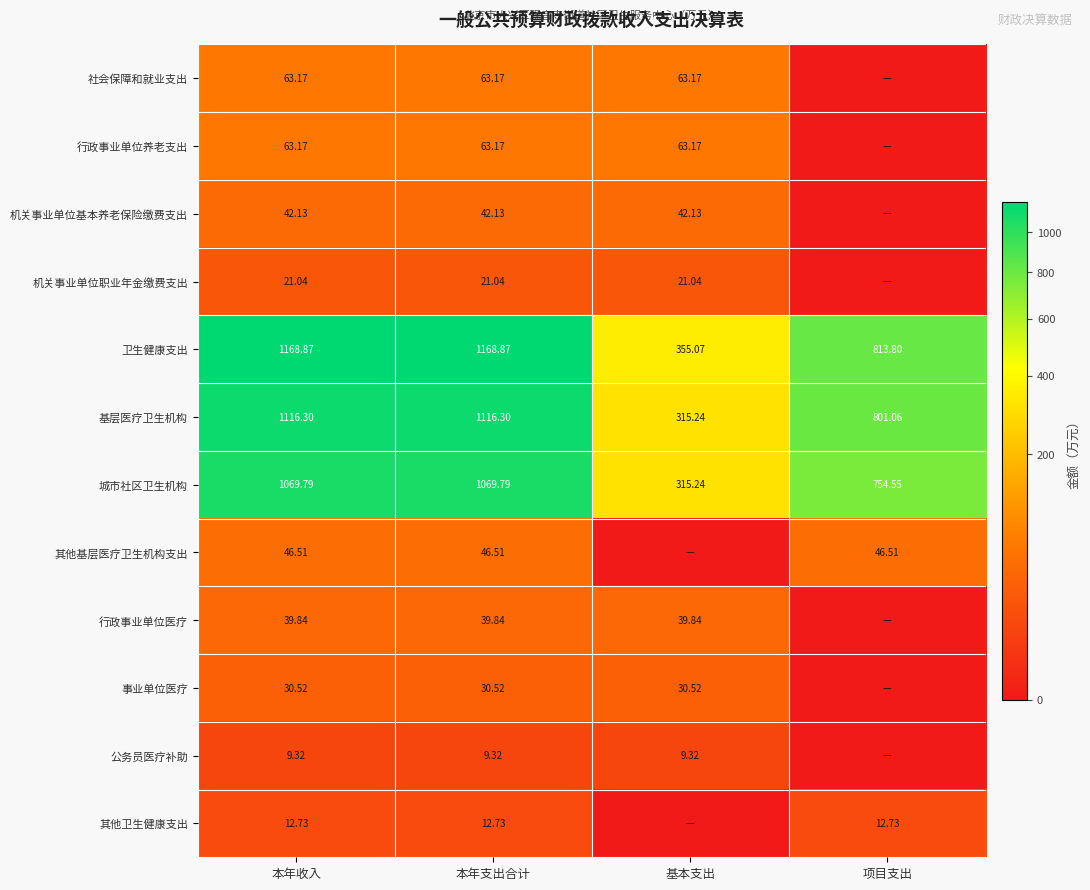

What is the difference between the maximum and minimum values in the 卫生健康支出 series?

813.8